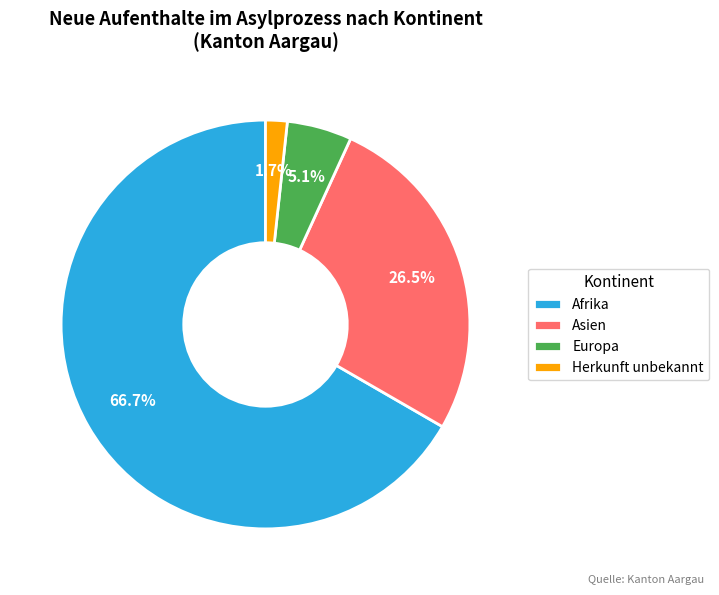

What is the ratio of the value at Afrika to the value at Asien?

2.5